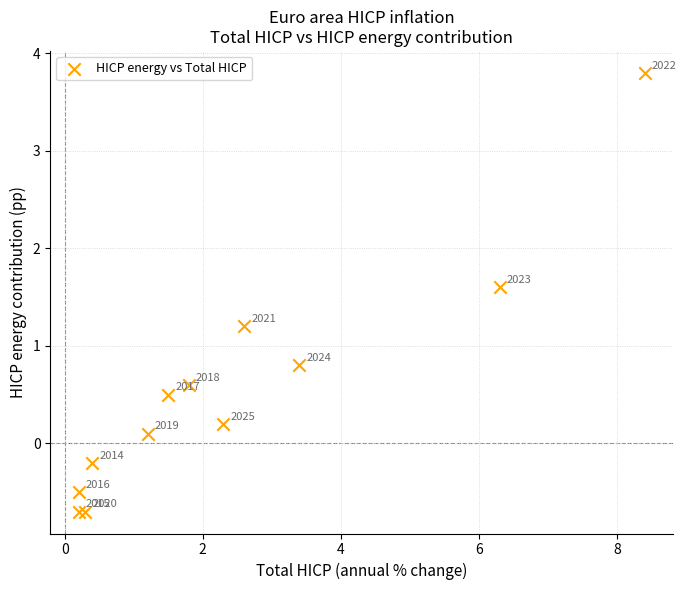

What is the average X value?

2.4